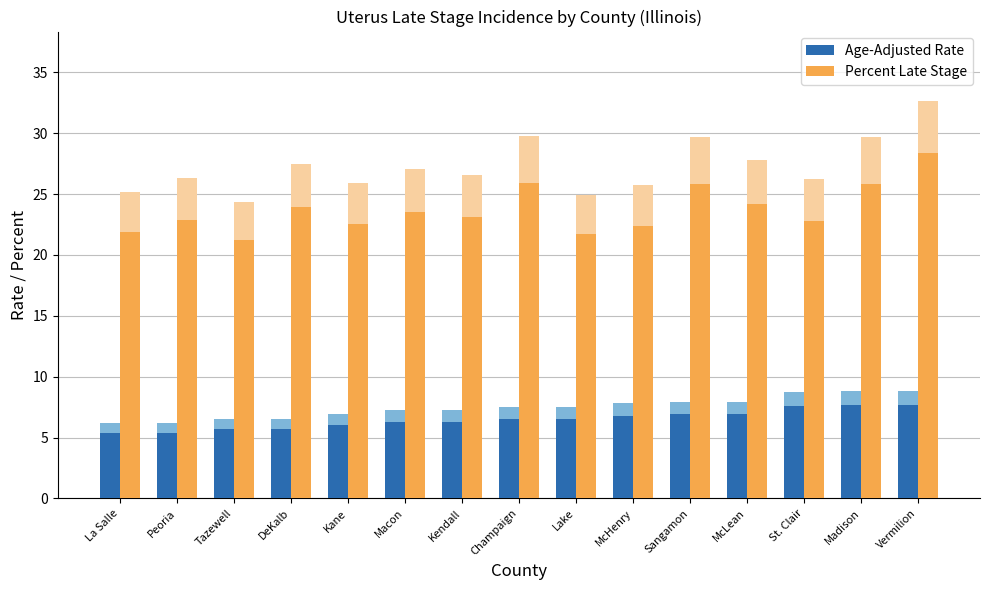

What position from the right is Peoria?

14